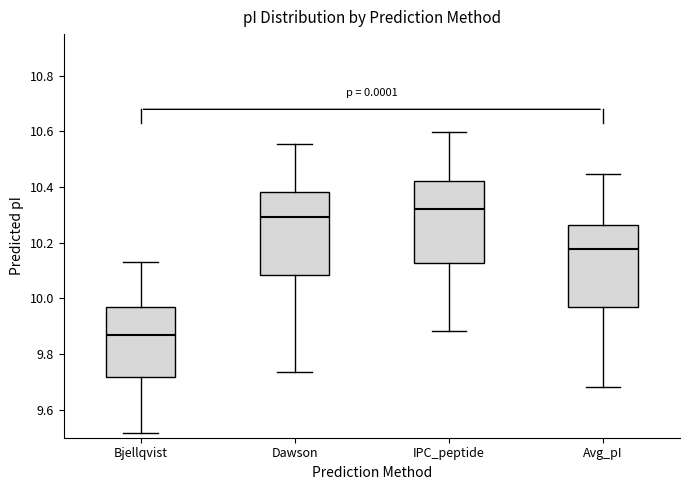

Reading left to right, transcribe this box plot: for each box, give where its median line is, the range the box spans, and where its two whiskers end, as read against the y-axis. The values are not printed on the chart, so give them approximately, as read against the axis.

Bjellqvist: median 9.86, box 9.72 to 9.98, whiskers 9.52 to 10.14
Dawson: median 10.30, box 10.08 to 10.38, whiskers 9.74 to 10.56
IPC_peptide: median 10.32, box 10.12 to 10.42, whiskers 9.88 to 10.60
Avg_pI: median 10.18, box 9.96 to 10.26, whiskers 9.68 to 10.44